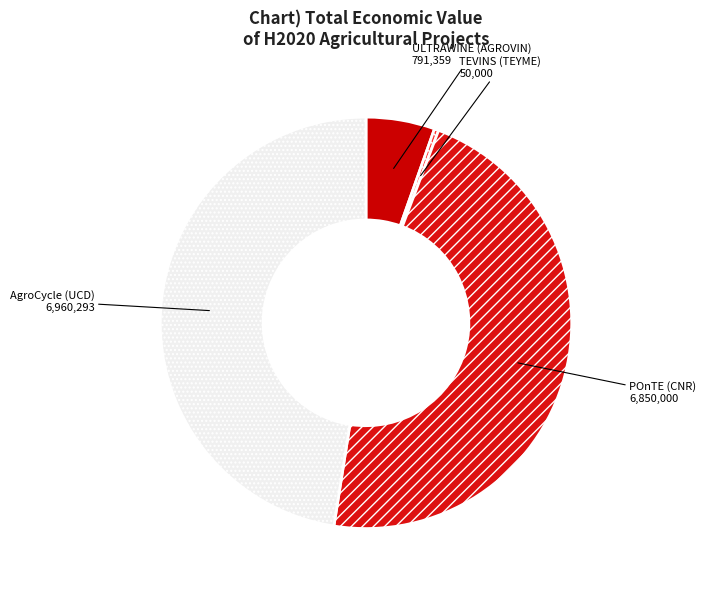

Is POnTE (CNR) the majority of the pie?

No